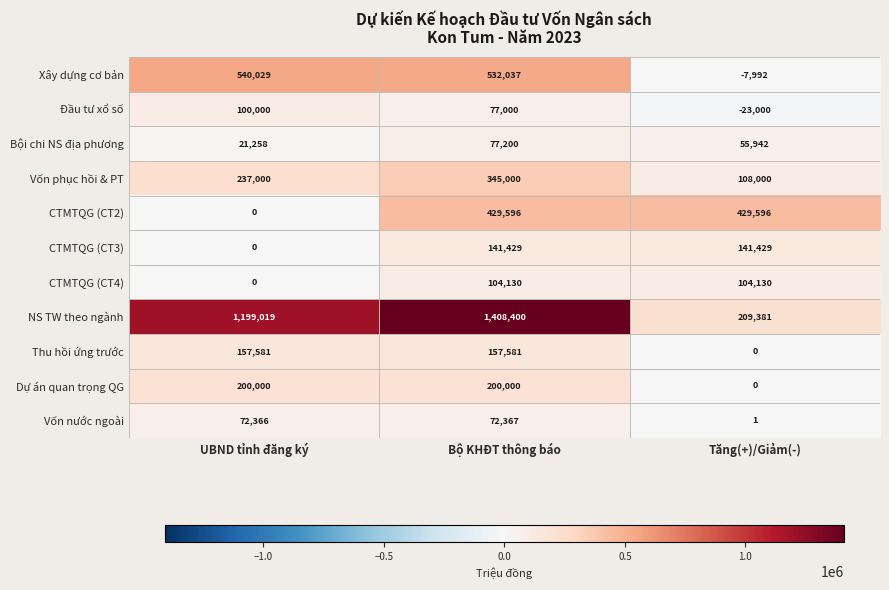

What is the difference between the maximum and minimum values in the CTMTQG (CT2) series?

429596